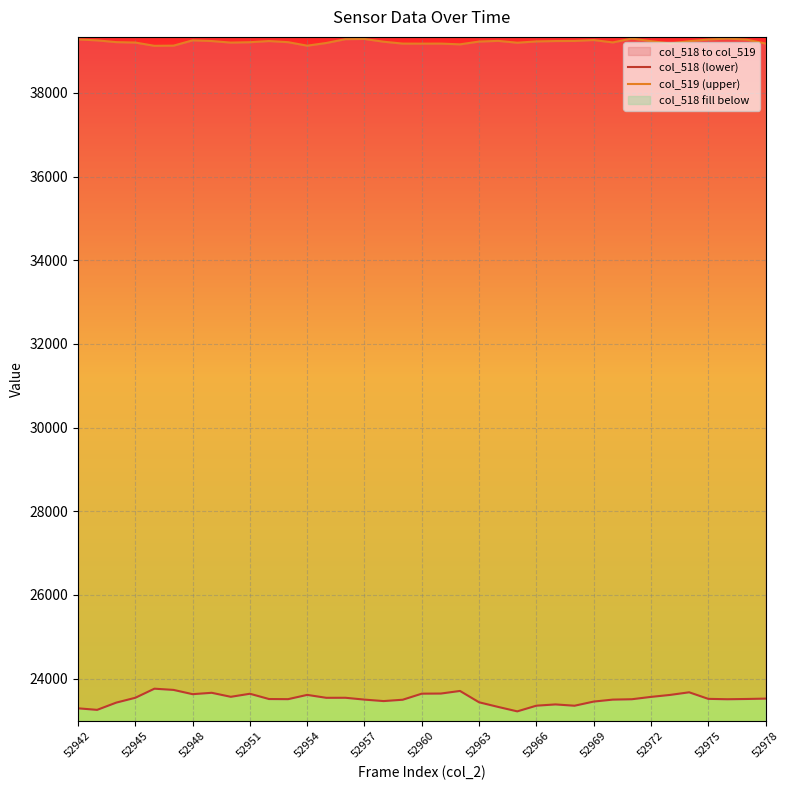

Reading left to right, transcribe all the data shown in this chart.

col_518 (lower): 23291	23254	23427	23543	23760	23731	23629	23662	23566	23639	23513	23510	23612	23542	23543	23499	23464	23496	23641	23644	23706	23435	23324	23218	23354	23384	23353	23452	23499	23508	23564	23611	23674	23517	23508	23514	23523
col_519 (upper): 39278	39255	39213	39203	39125	39129	39256	39239	39202	39211	39239	39212	39128	39193	39284	39289	39223	39178	39177	39178	39160	39227	39243	39199	39230	39239	39241	39263	39206	39299	39236	39182	39235	39275	39299	39273	39179